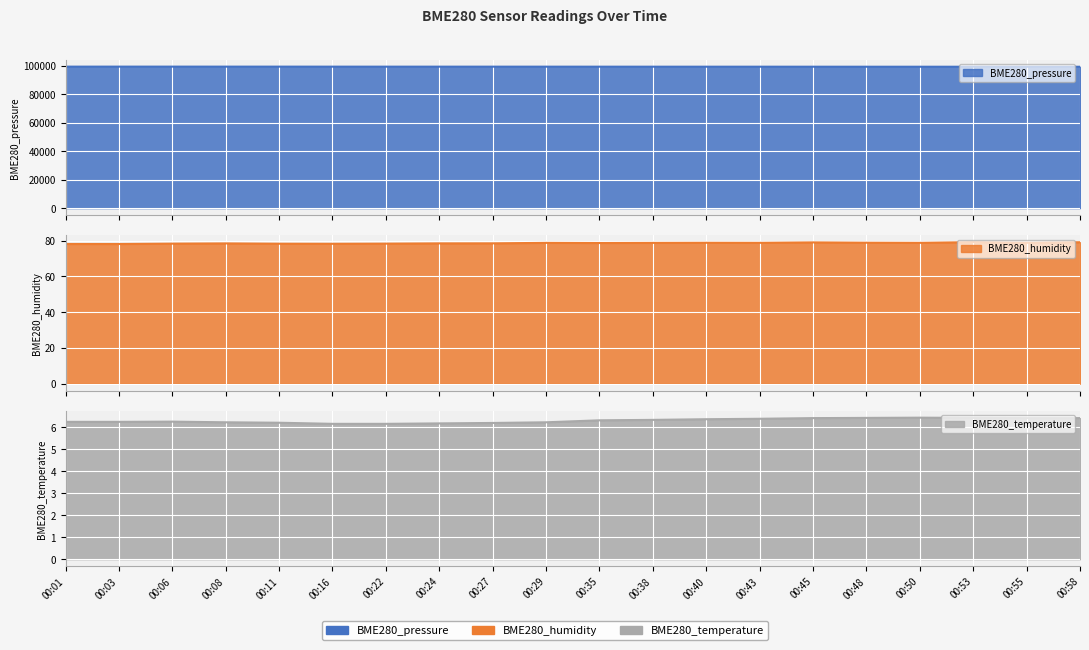

Is the value of BME280_pressure at 00:35 greater than the value of BME280_humidity at 00:06?

Yes